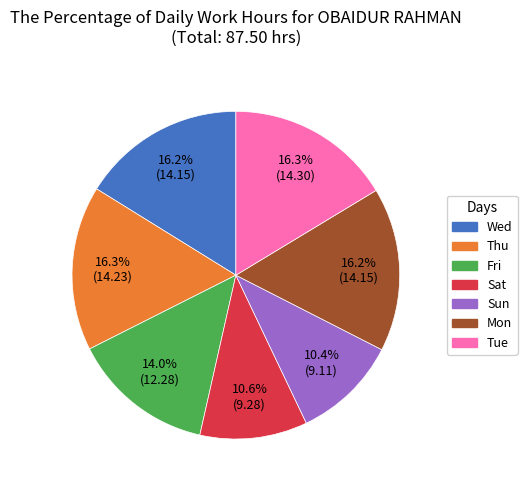

To the nearest percent, what is the combined percentage of Thu and Sun?

27%